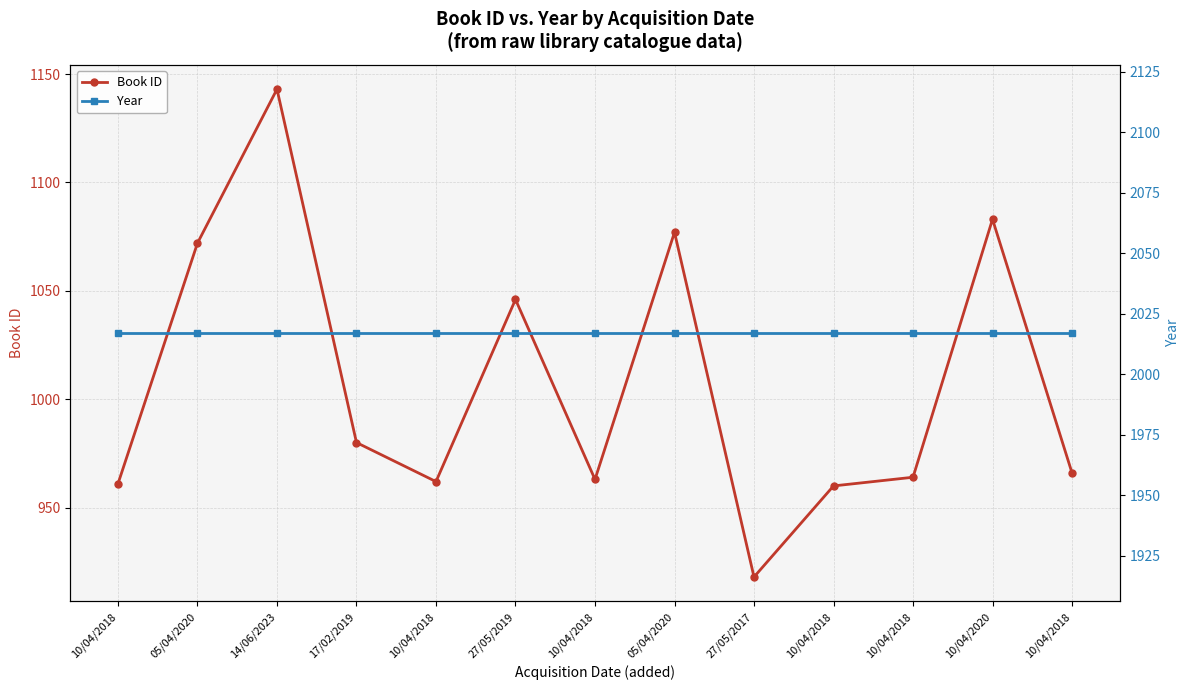

How many distinct data groups are displayed?

2